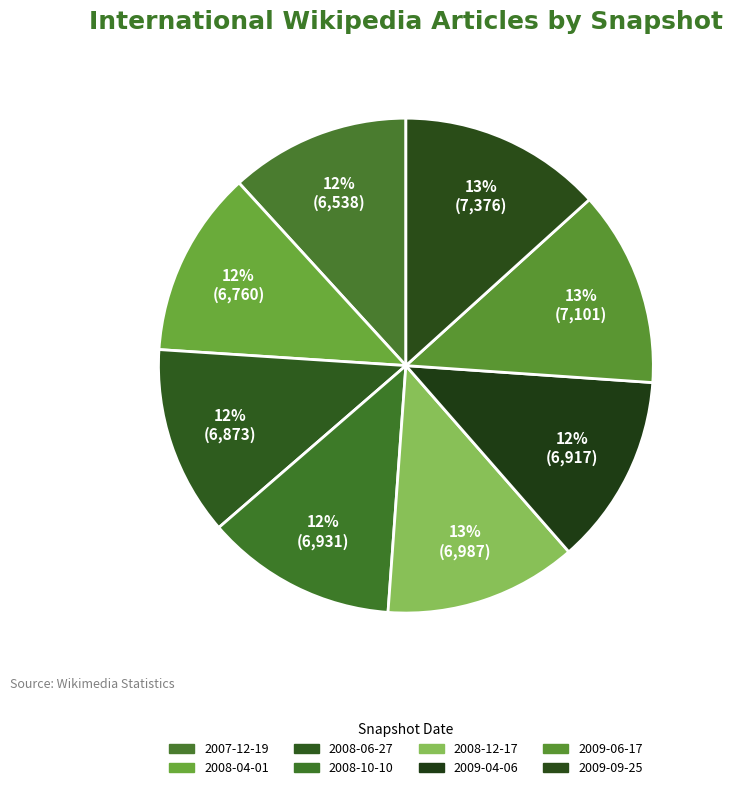

What is the ratio of the value at 2009-09-25 to the value at 2008-10-10?

1.1